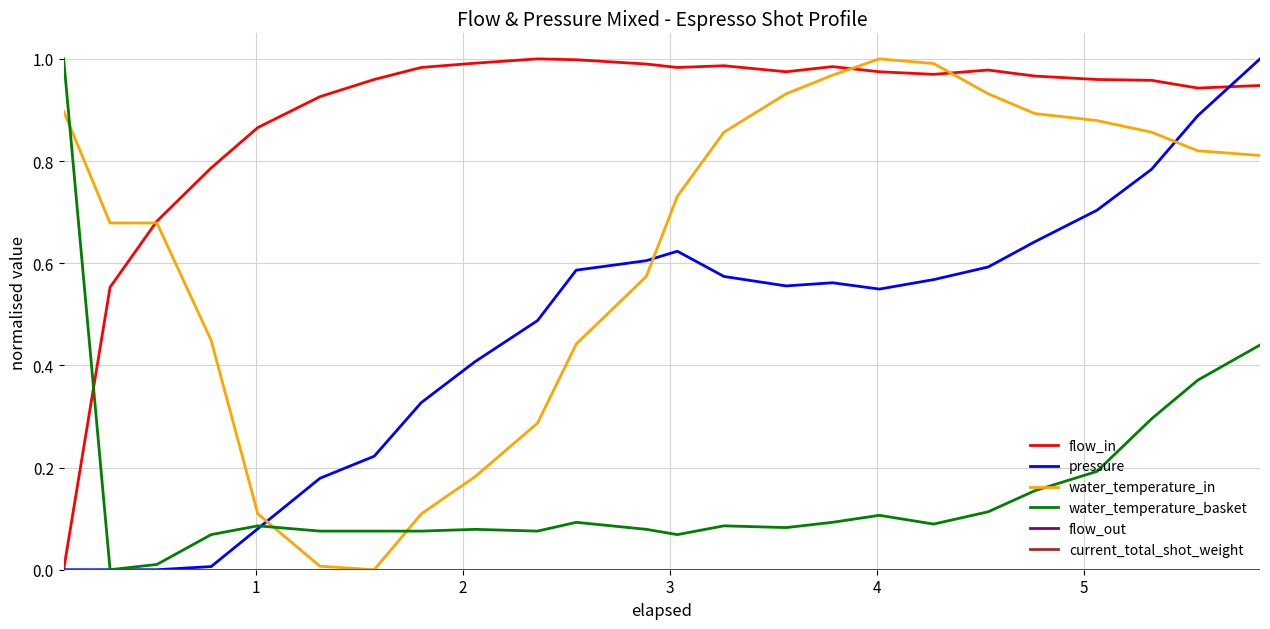

Is this an area chart (filled region under the line)?

No